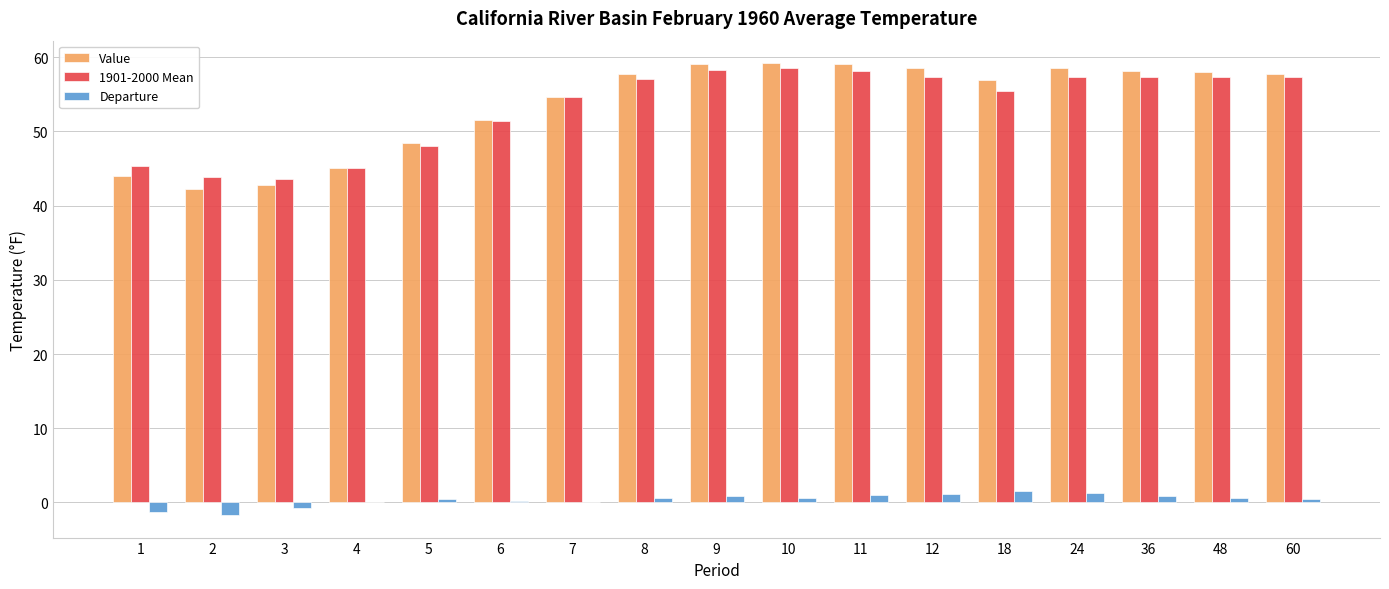

Where does the 1901-2000 Mean series first go above 57?

8